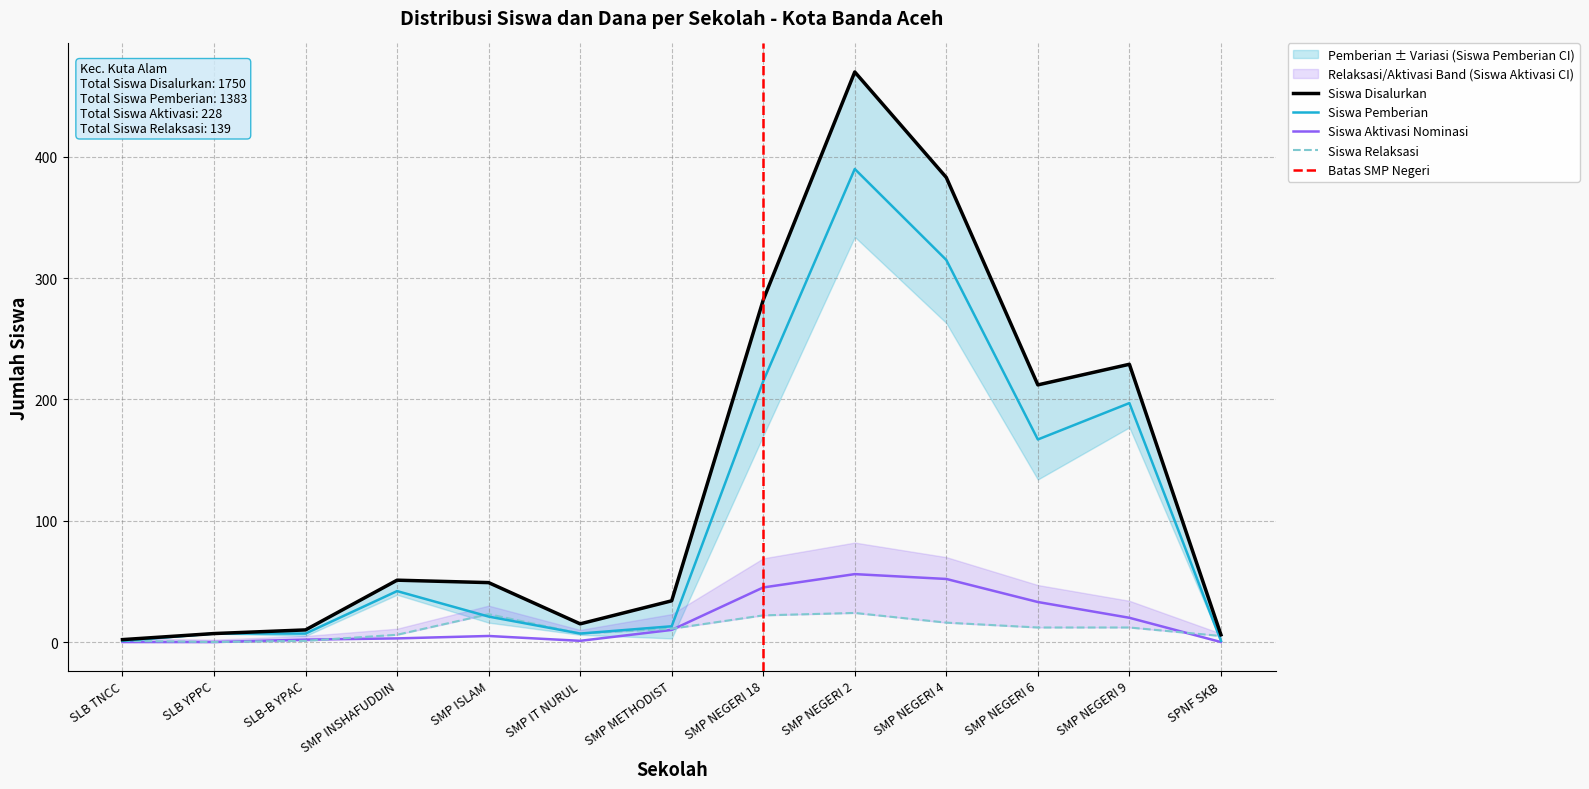

Which series has the largest total across all categories?

Siswa Disalurkan